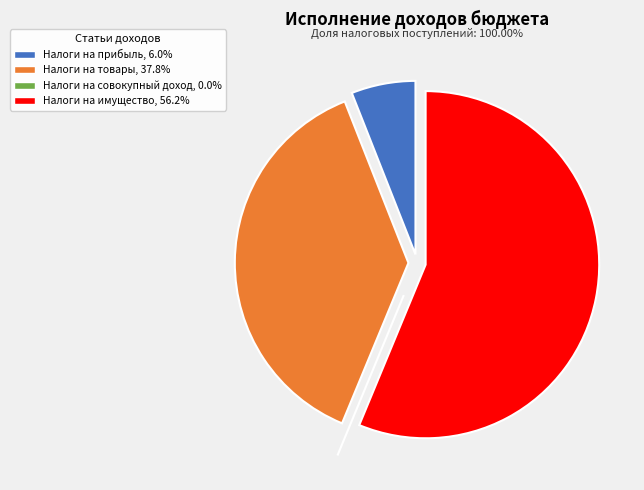

Is there any slice that represents more than half of the pie?

Yes